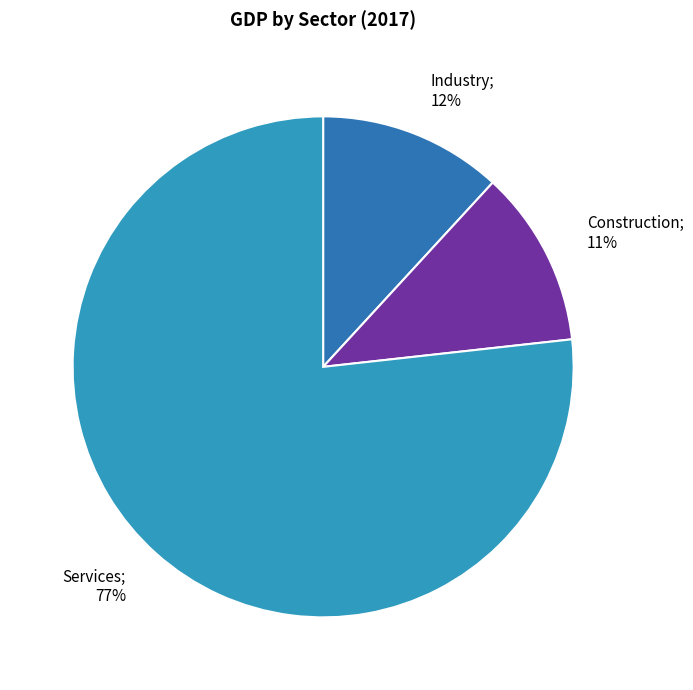

Which slice represents more than half of the pie?

Services